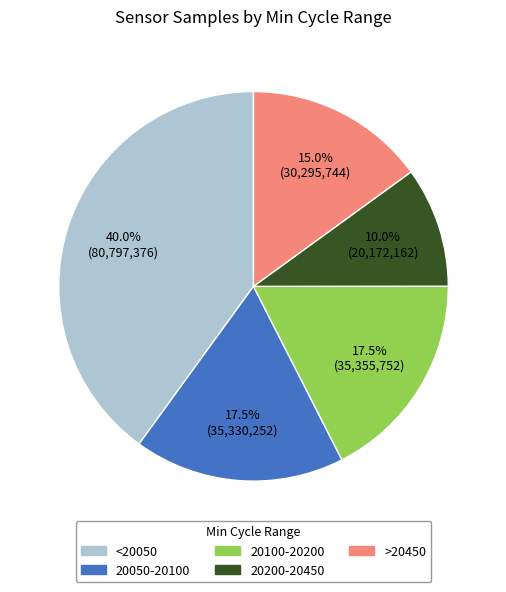

How much of the chart is everything except <20050?

60.0%